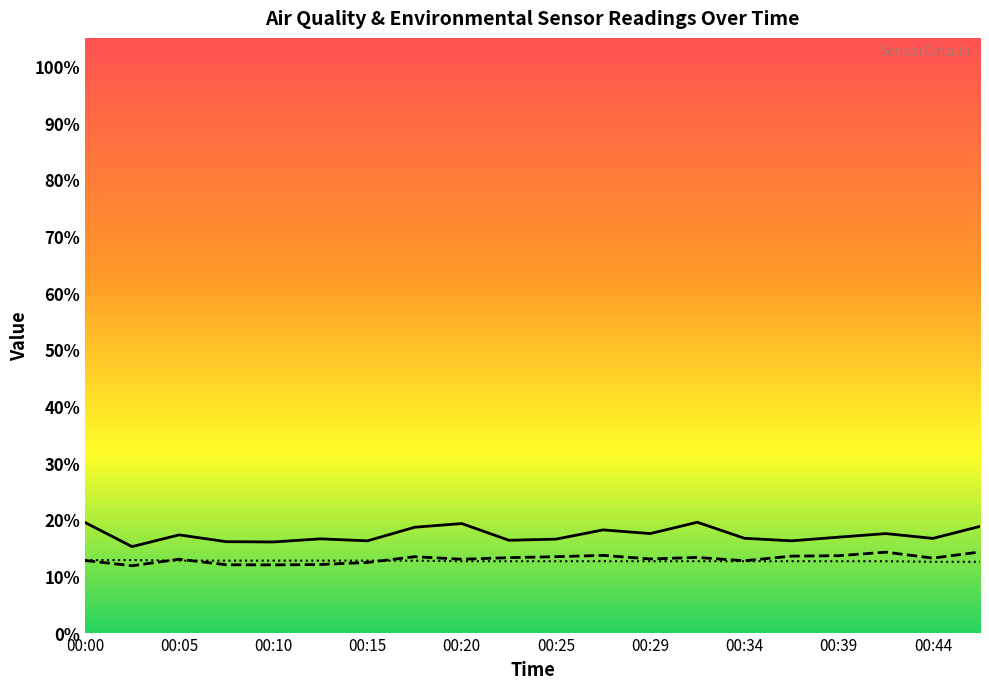

Between which two adjacent categories do SDS_P2 and Temp first intersect?

00:03 and 00:05